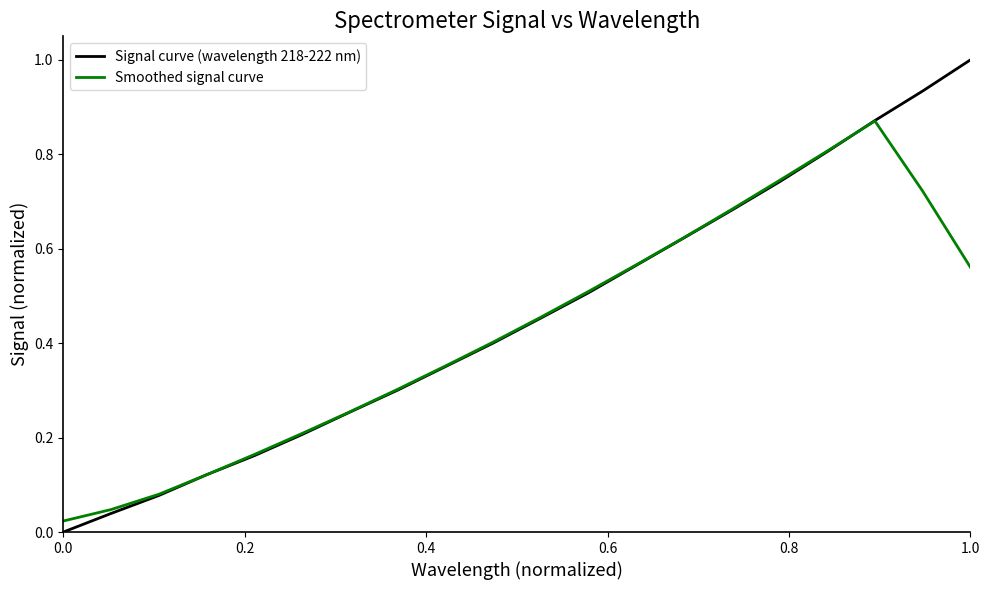

List the series in order of their peak value, lowest first.

Smoothed signal curve, Signal curve (wavelength 218-222 nm)